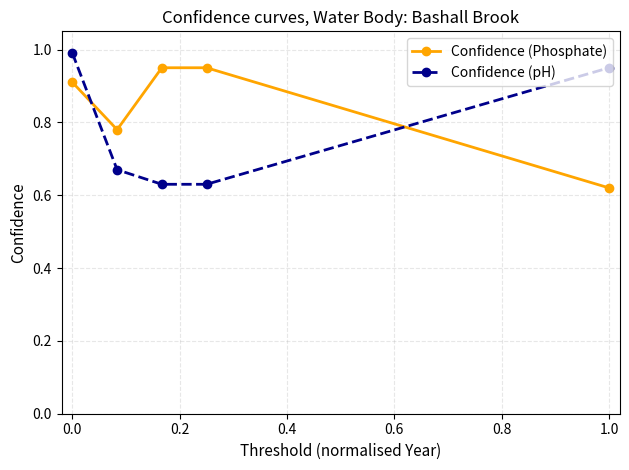

What are all the series names shown in the legend?

Confidence (Phosphate), Confidence (pH)